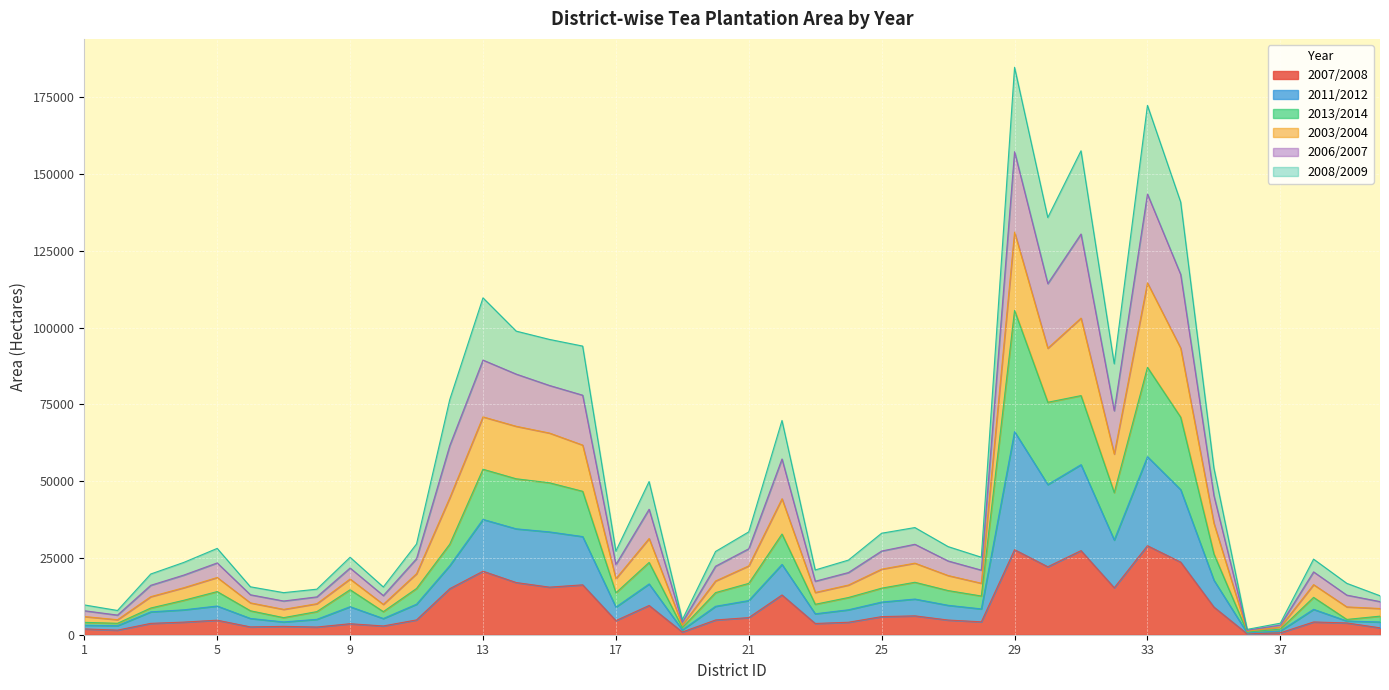

Where is the first local minimum for 2013/2014?

2